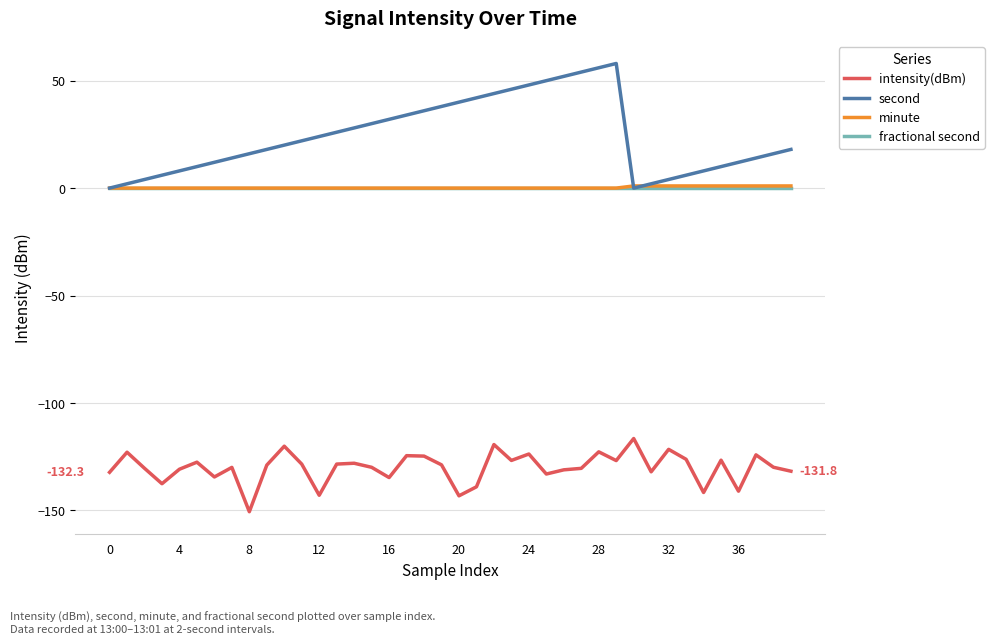

Which series has the widest spread of values?

second